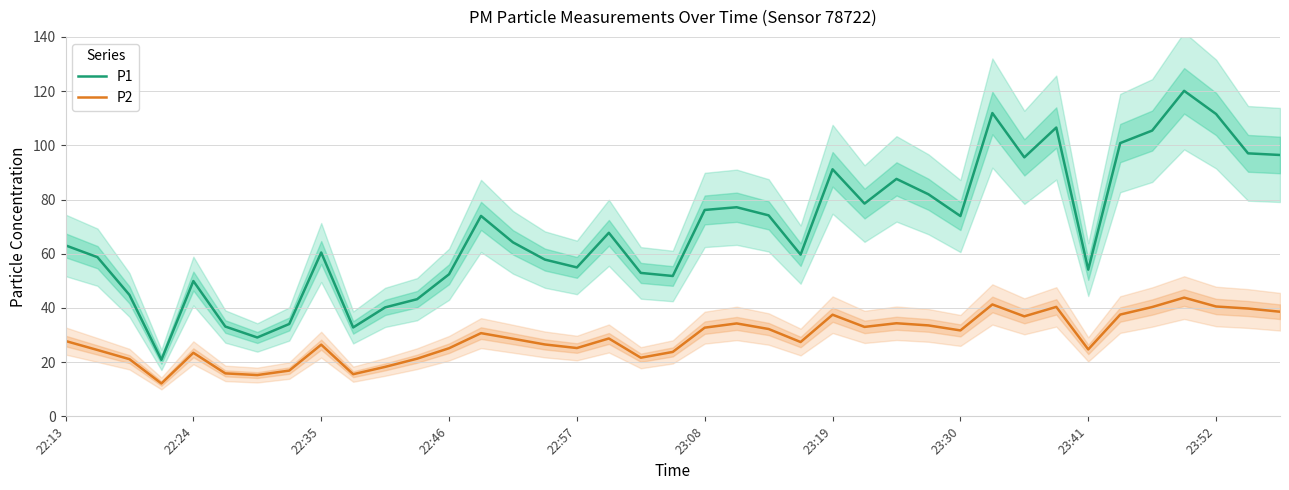

How many data points in P2 are above 28?

20